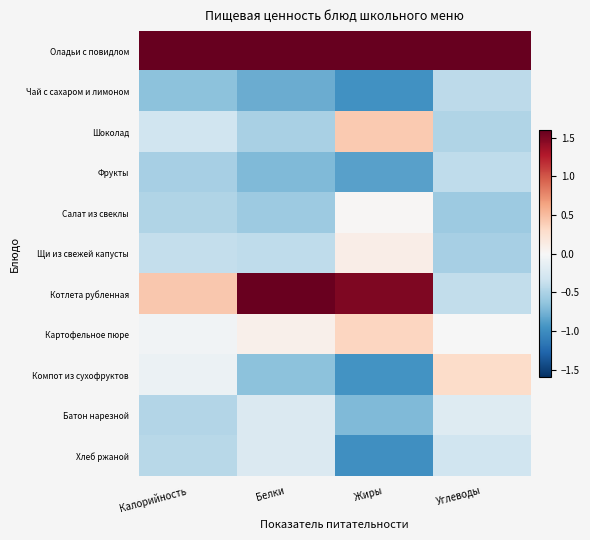

What is the minimum value shown in the chart?

-1.0